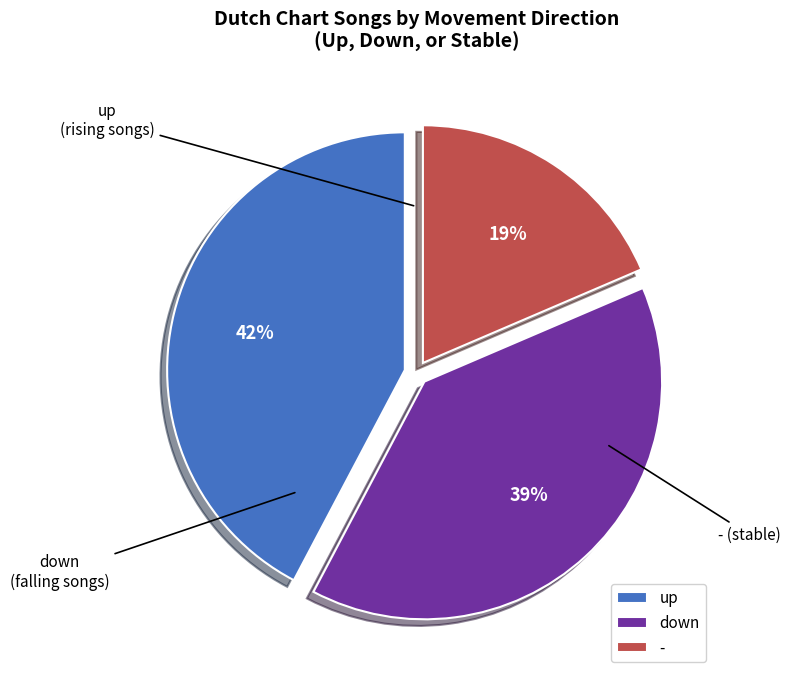

Which category has the smallest portion of the pie?

-